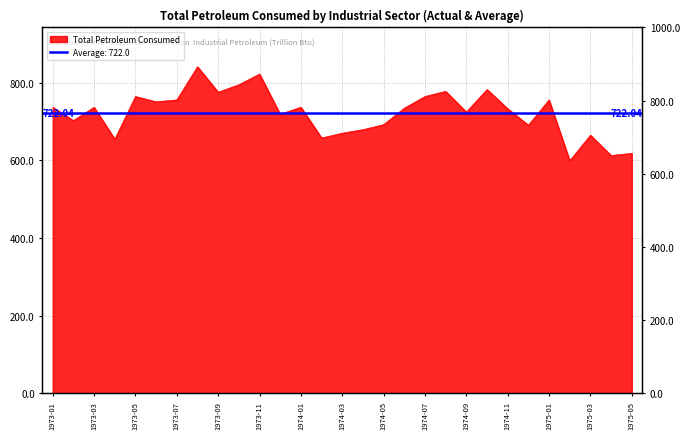

How many distinct data groups are displayed?

1